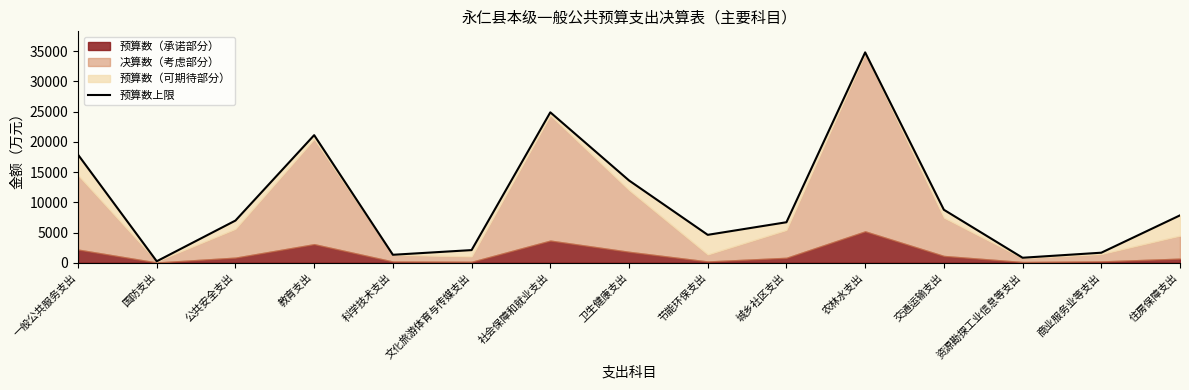

The chart shows a value of 8765 at 交通运输支出. True or false?

True